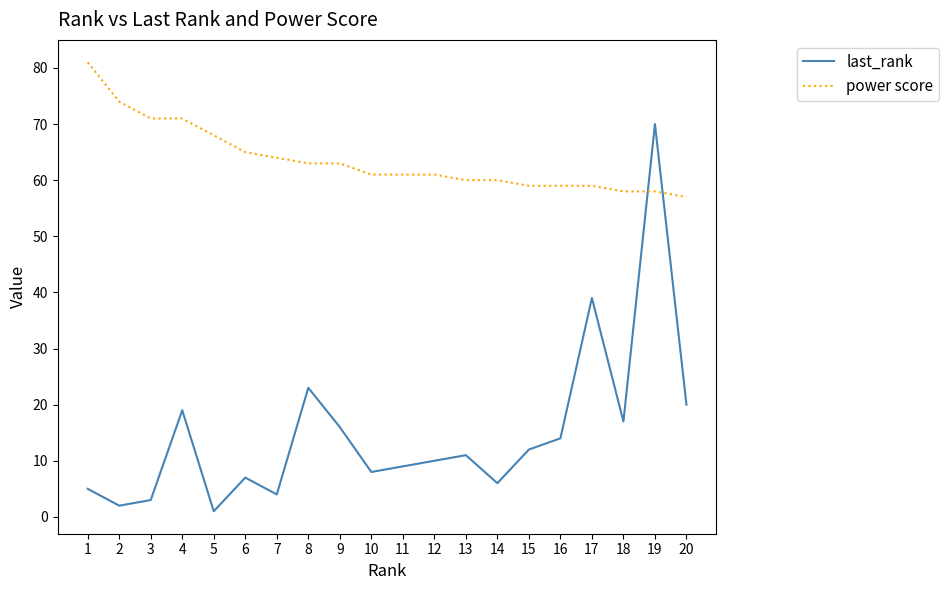

How many series are shown in this chart?

2